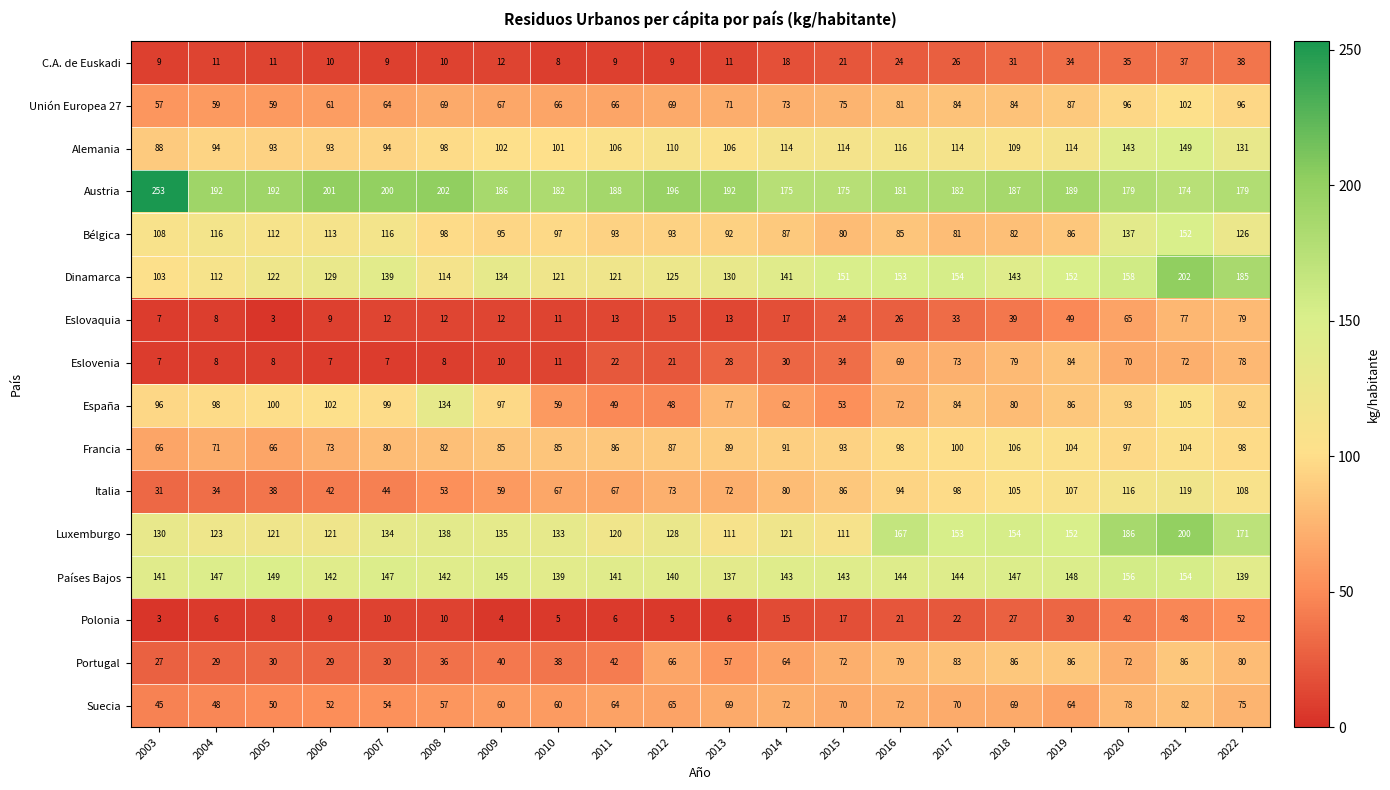

What is the approximate value of Italia at 2021?

119